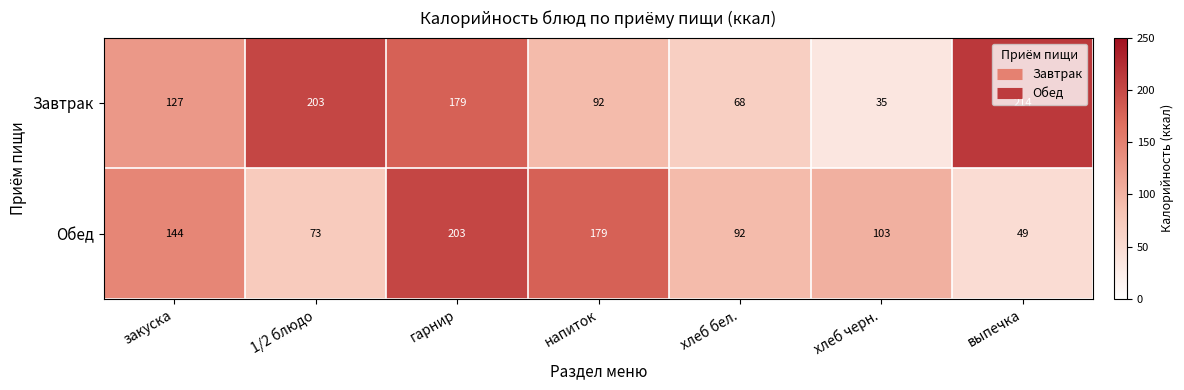

The Обед series shows 69 at выпечка. True or false?

False